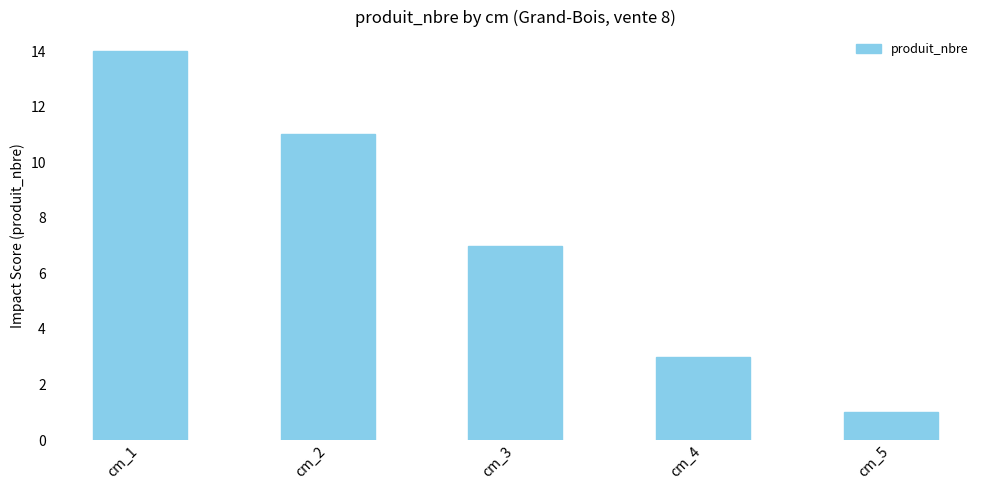

What value does the data have at cm_2, to the nearest 10?

10